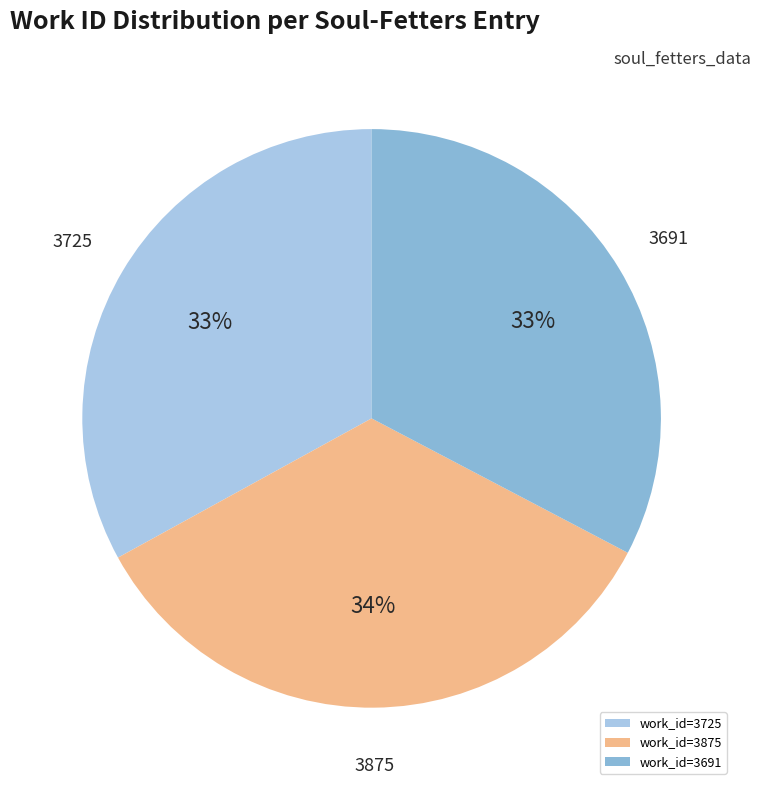

What is the largest slice in the pie chart?

work_id=3875